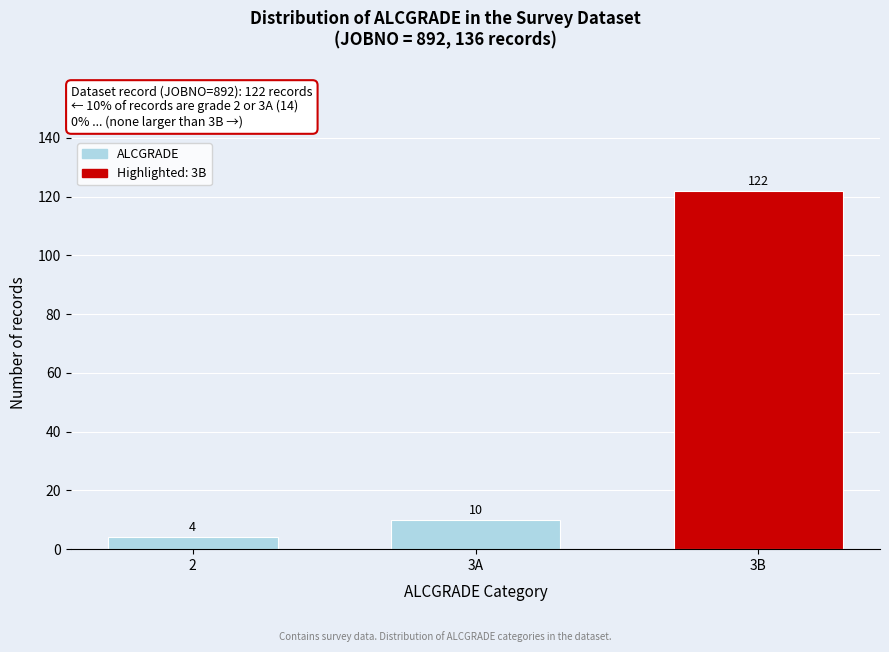

Reading left to right, what are all the values shown in this chart?

4	10	122